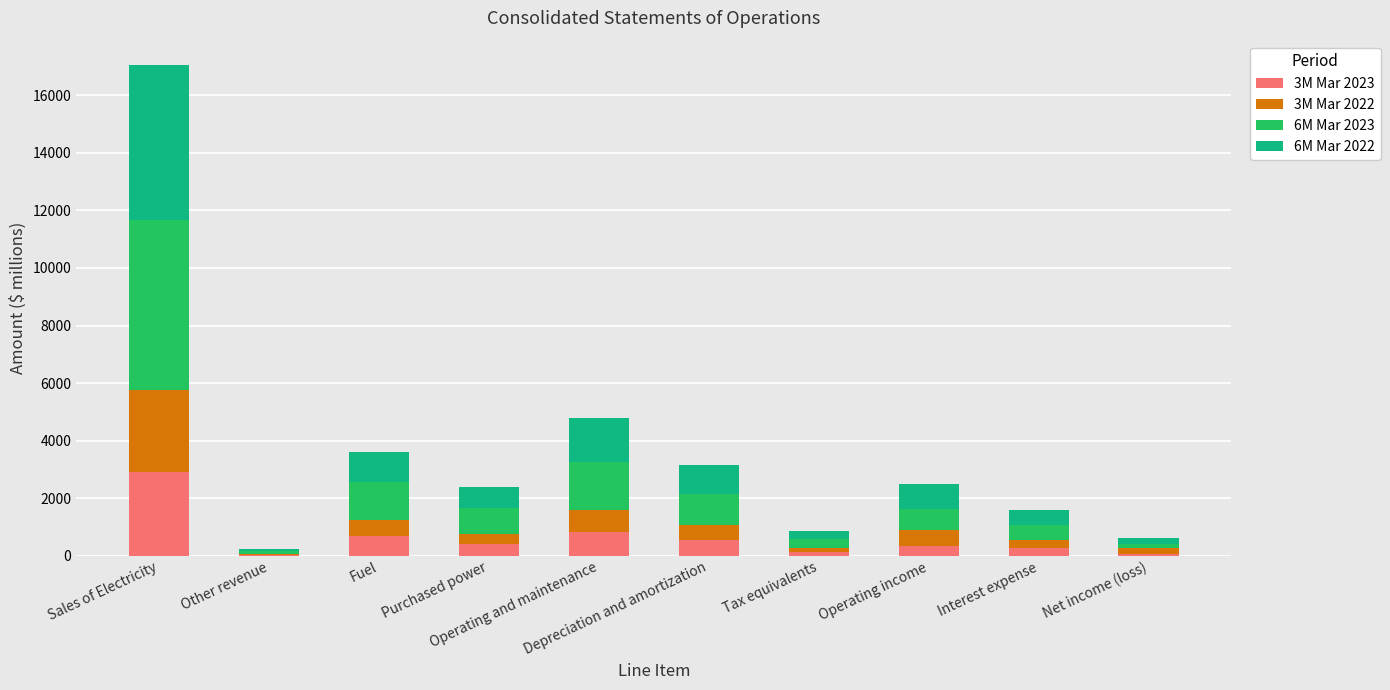

What is the sum of all 3M Mar 2022 values?

6241